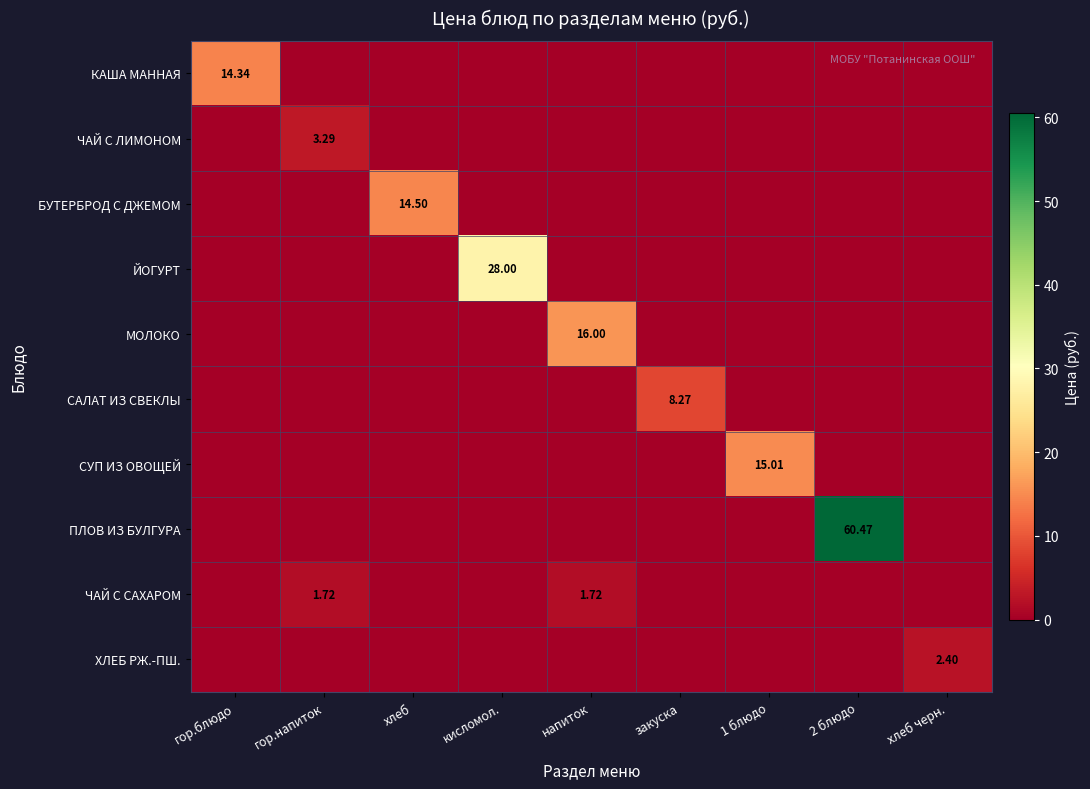

At which label does КАША МАННАЯ reach its minimum?

гор.напиток